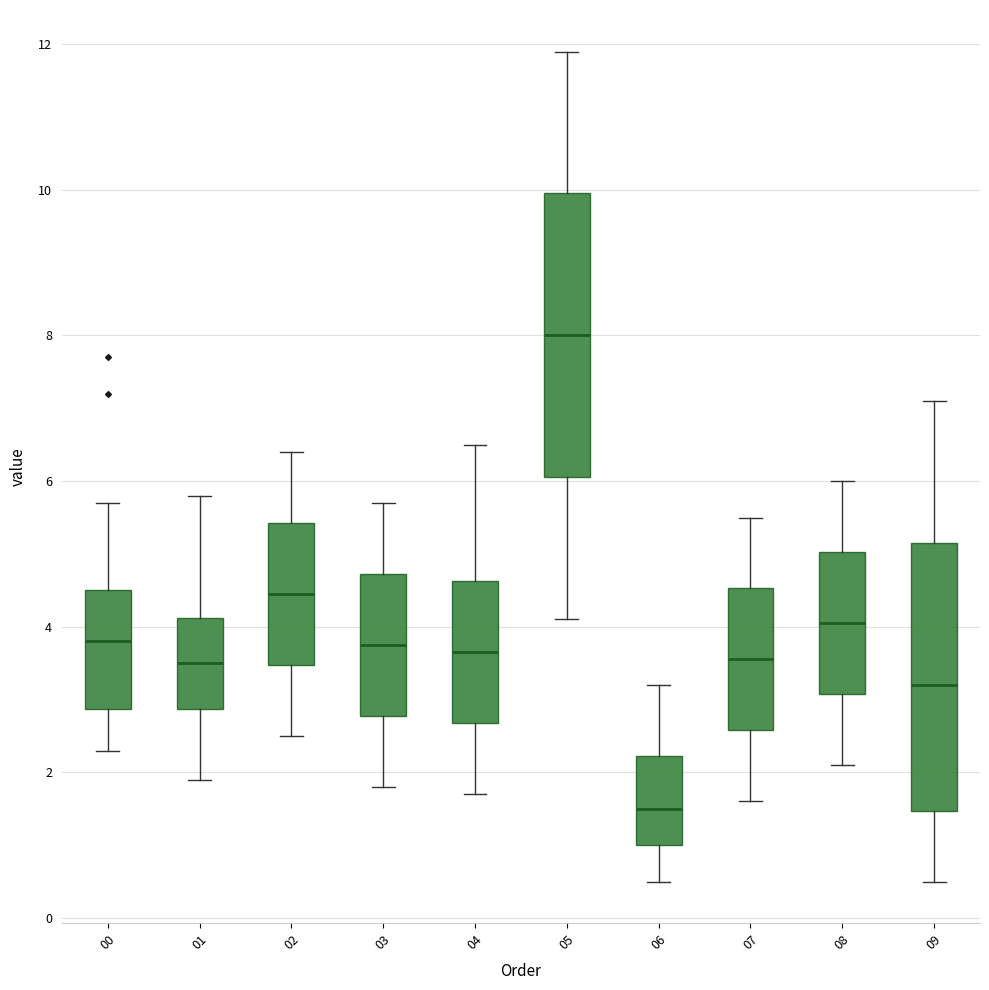

Reading left to right, read every box against the y-axis: the position of its median line, the range the box covers, and the ends of its whiskers. The values are not printed on the chart, so give them approximately, as read against the axis.

00: median 3.8, box 2.8 to 4.6, whiskers 2.4 to 5.8
01: median 3.6, box 2.8 to 4.2, whiskers 2.0 to 5.8
02: median 4.4, box 3.4 to 5.4, whiskers 2.6 to 6.4
03: median 3.8, box 2.8 to 4.8, whiskers 1.8 to 5.8
04: median 3.6, box 2.6 to 4.6, whiskers 1.8 to 6.6
05: median 8.0, box 6.0 to 10.0, whiskers 4.2 to 12.0
06: median 1.6, box 1.0 to 2.2, whiskers 0.6 to 3.2
07: median 3.6, box 2.6 to 4.6, whiskers 1.6 to 5.6
08: median 4.0, box 3.0 to 5.0, whiskers 2.2 to 6.0
09: median 3.2, box 1.4 to 5.2, whiskers 0.6 to 7.2